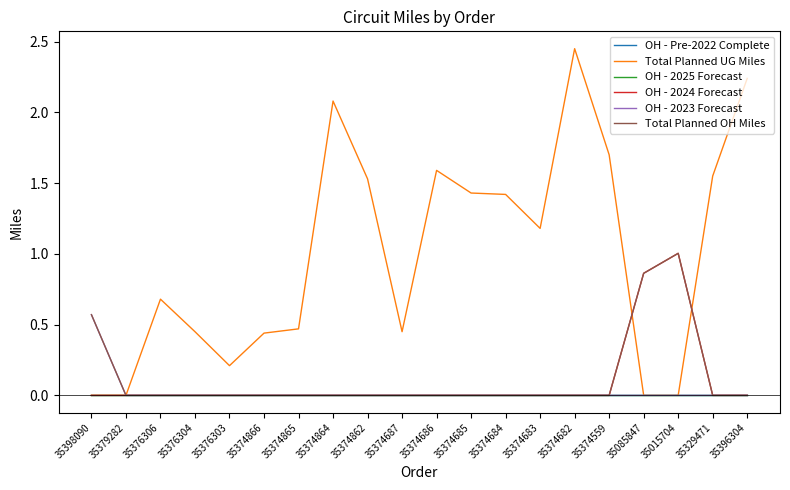

At which category is the sum across all series the highest?

35374682